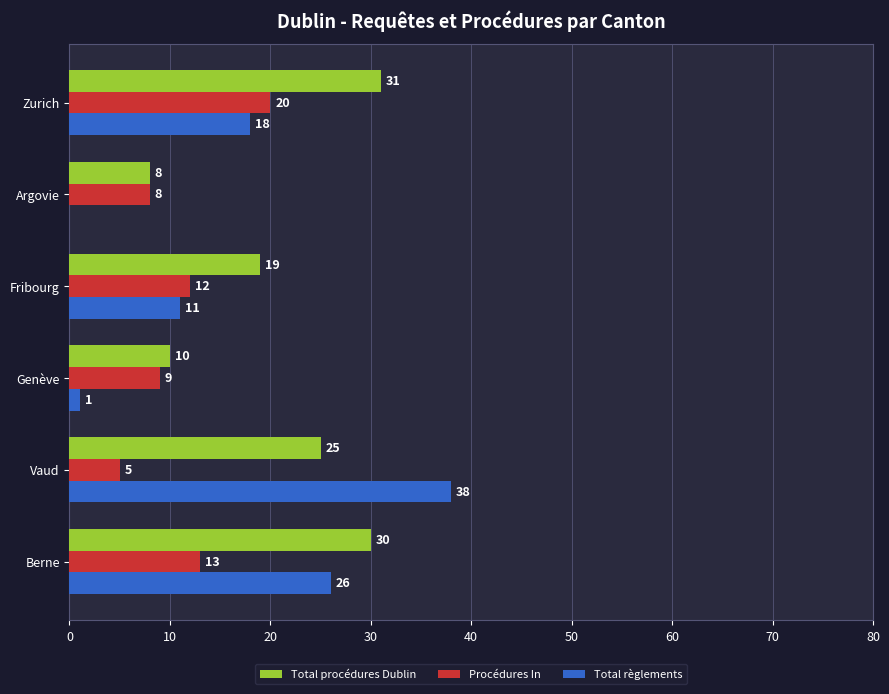

What is the greatest value displayed?

38